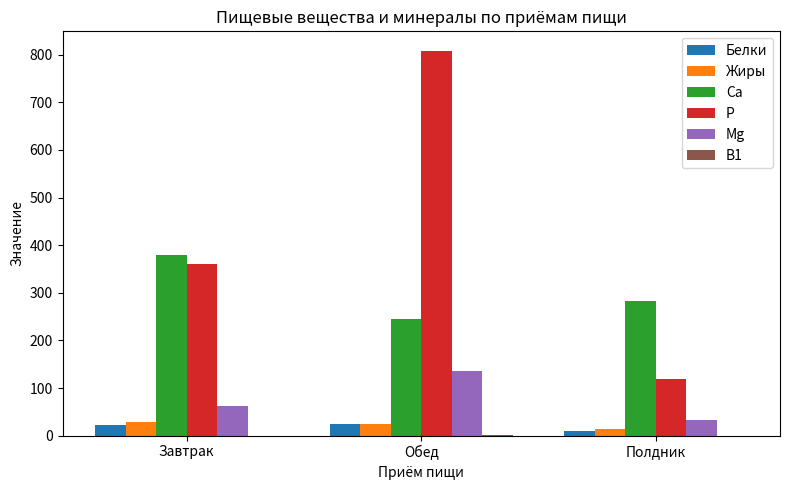

At which label is Са closest to 312?

Полдник